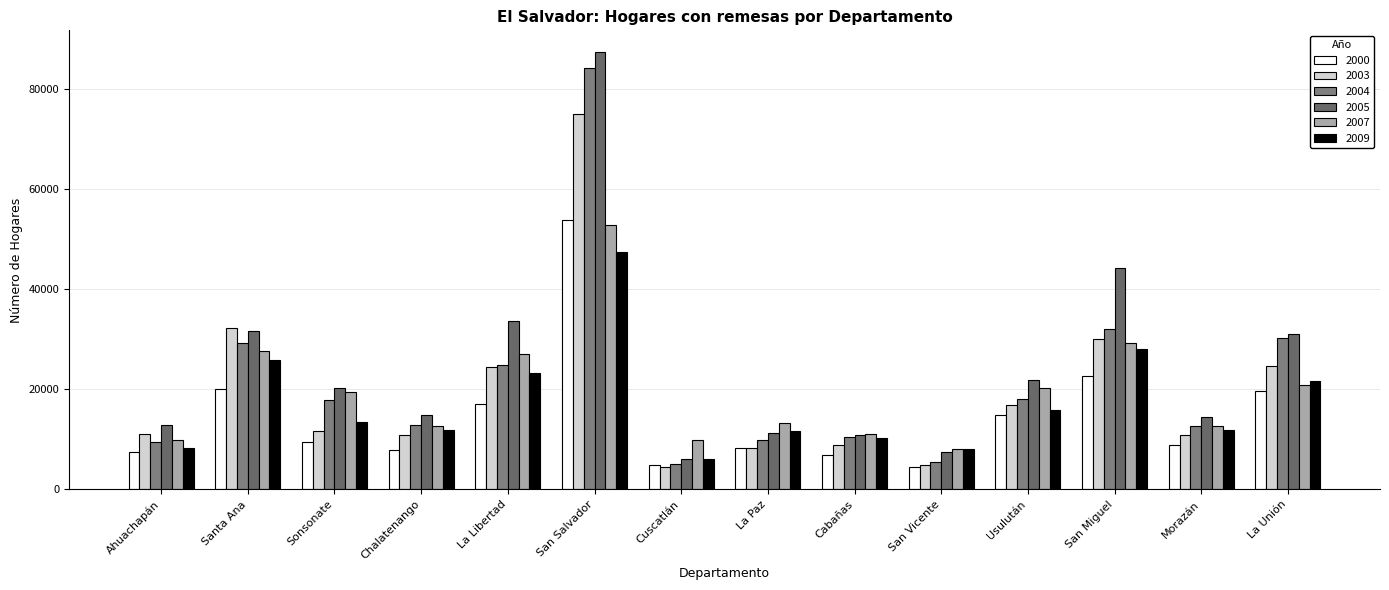

What is the greatest value displayed?

87302